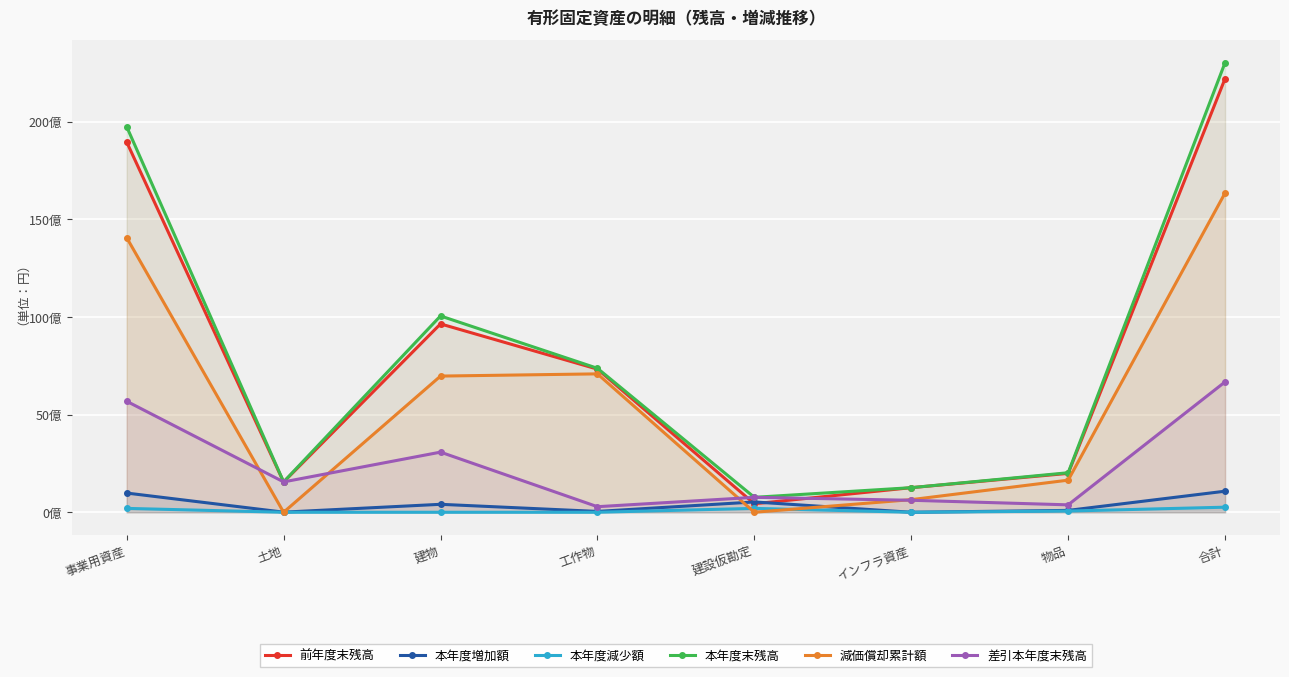

What is the label of the 4th point from the right?

建設仮勘定